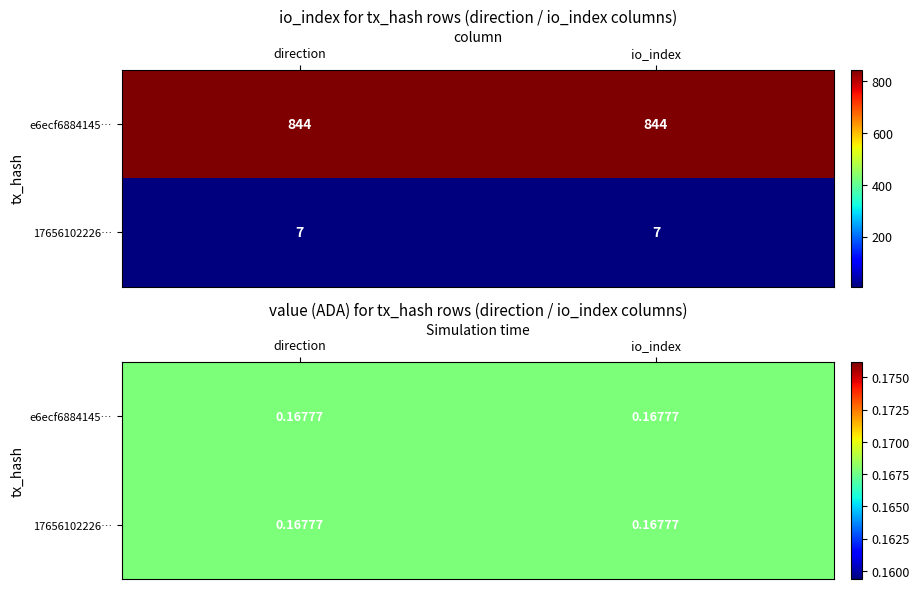

What is the total value across all series at 1?

851